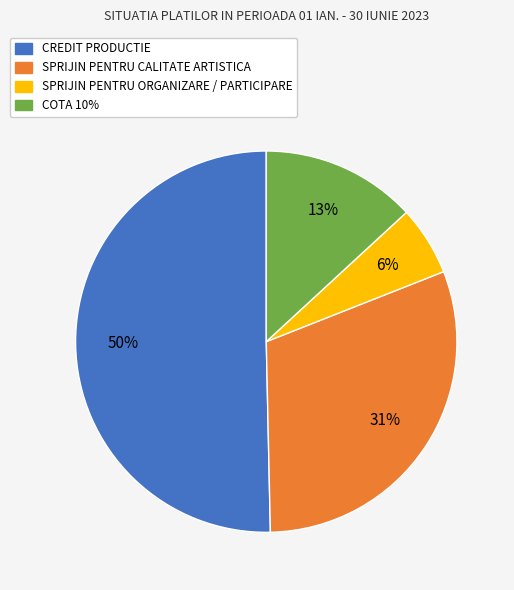

To the nearest percent, what is the difference between the largest and smallest slice percentages?

44%